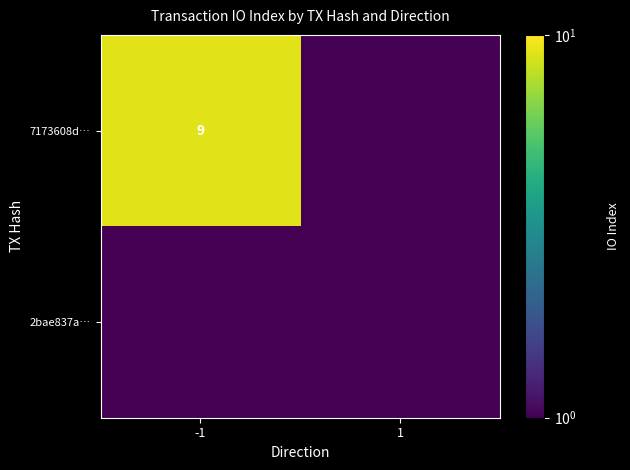

The value of 7173608d… at -1 is 9.0. True or false?

True